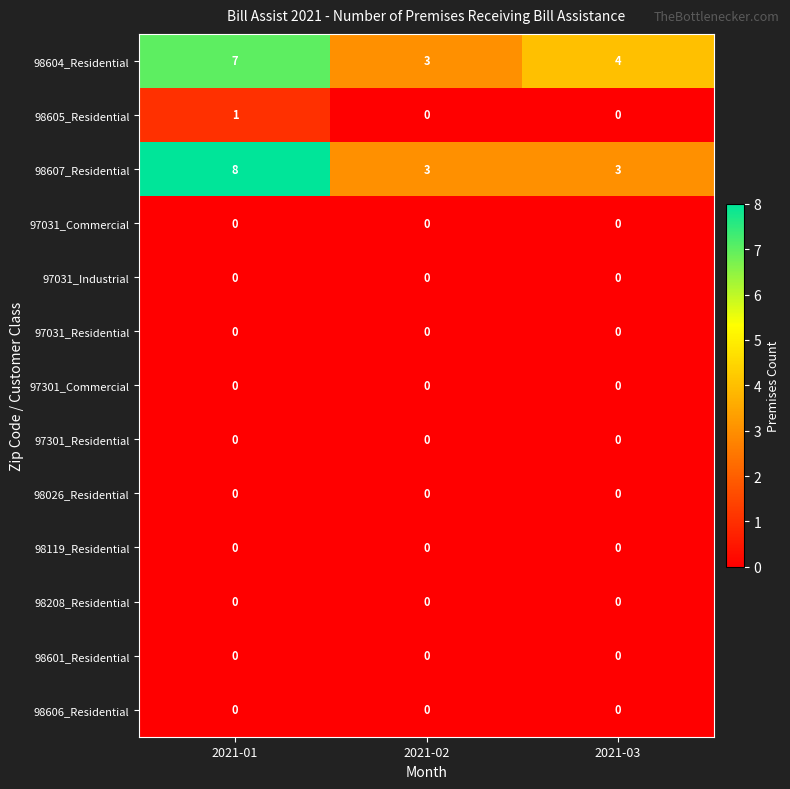

Is it true that 97301_Residential equals 0 at 2021-01?

True